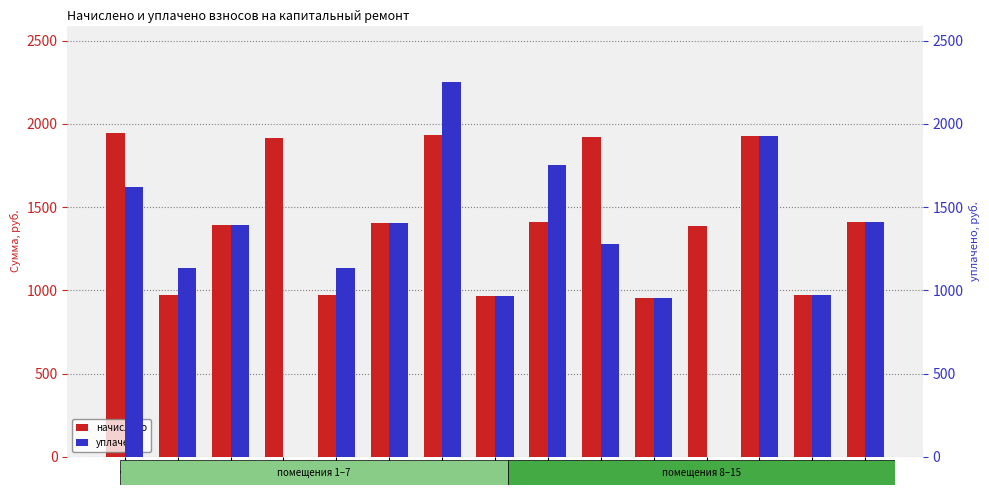

True or false: начислено has a value of 1930.3 at 7.

True